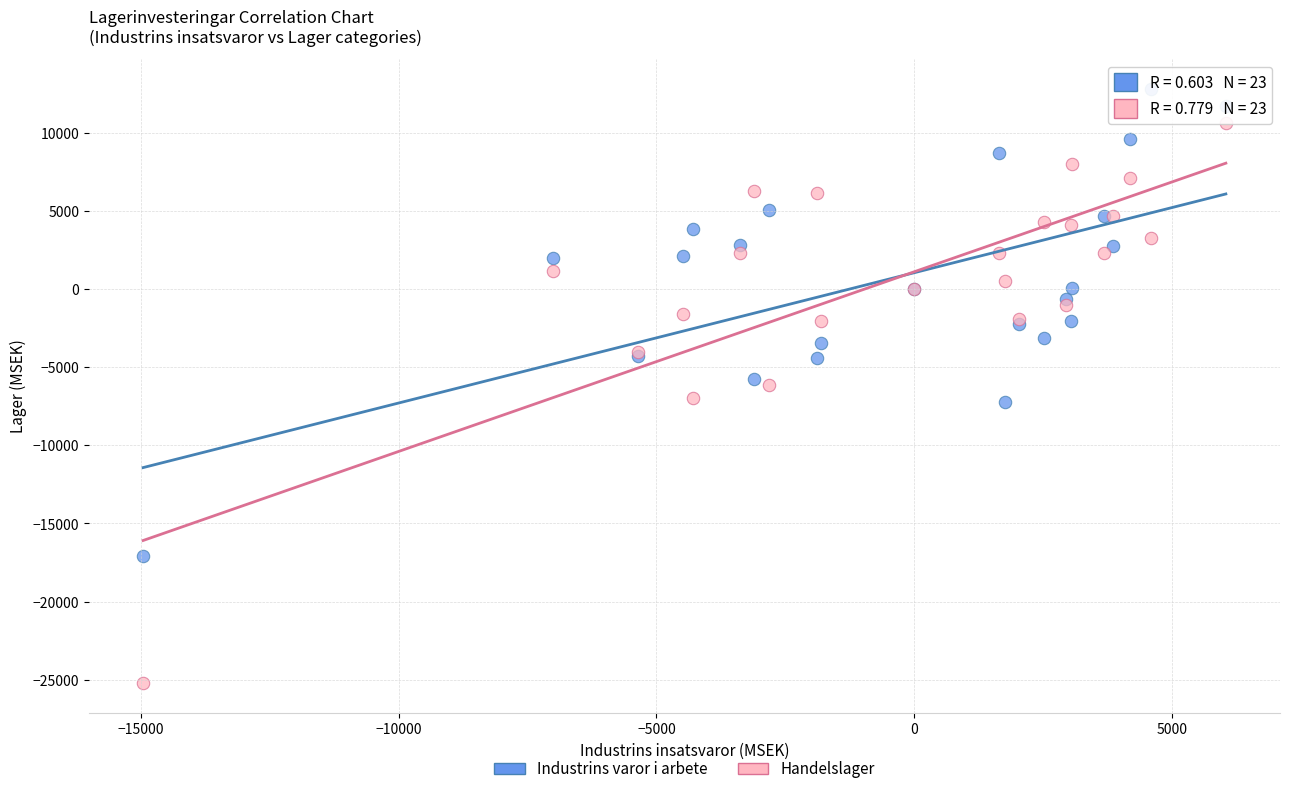

What is the X range (max minus min) for the scatter plot?

20995.1